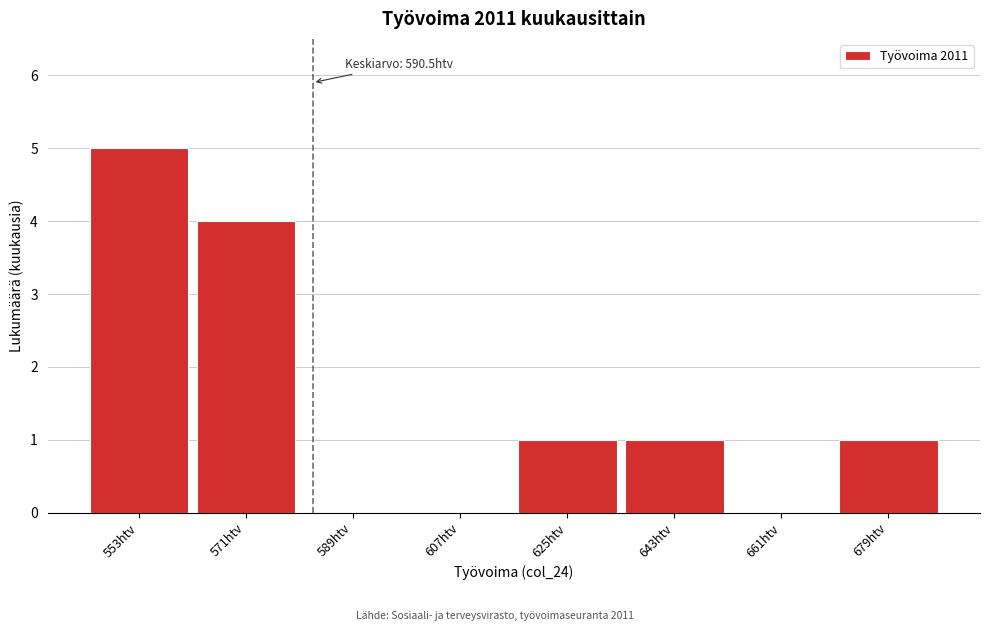

Reading left to right, transcribe all the data shown in this chart.

553htv=5	571htv=4	589htv=0	607htv=0	625htv=1	643htv=1	661htv=0	679htv=1